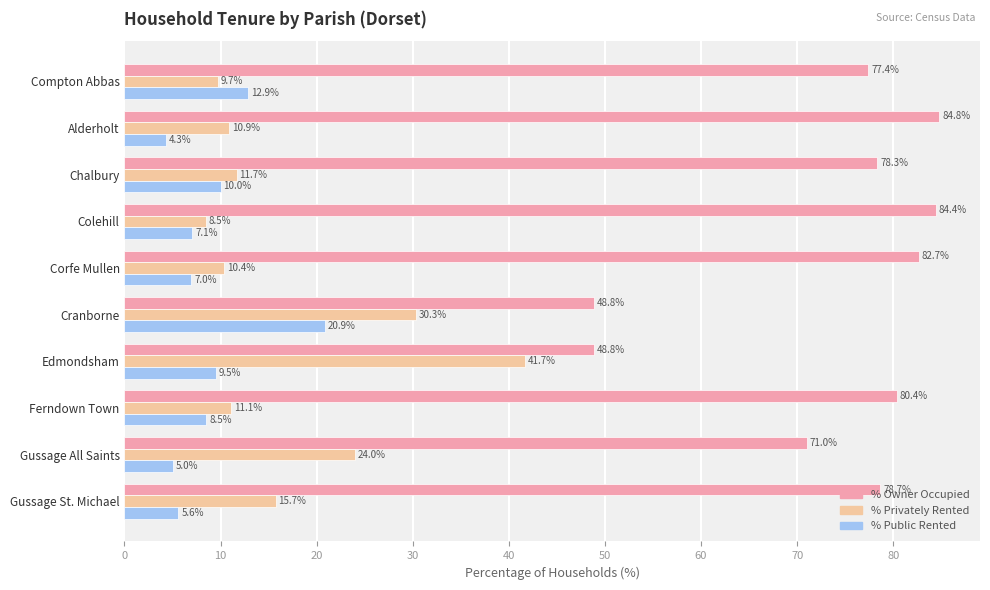

List the series in order of their peak value, lowest first.

% Public Rented, % Privately Rented, % Owner Occupied